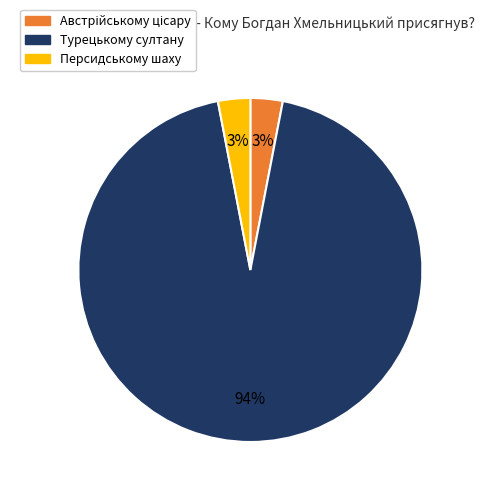

Is there any slice that represents more than half of the pie?

Yes